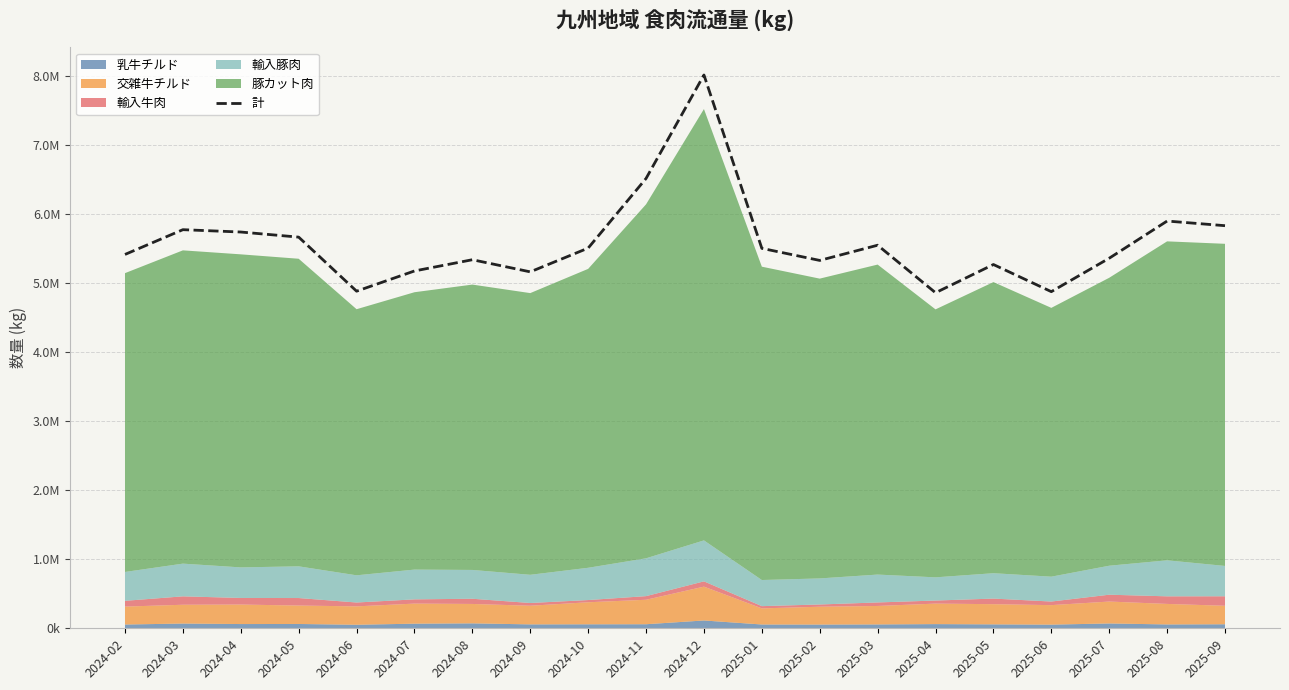

What is the change in value from 2024-11 to 2025-08?

-617188